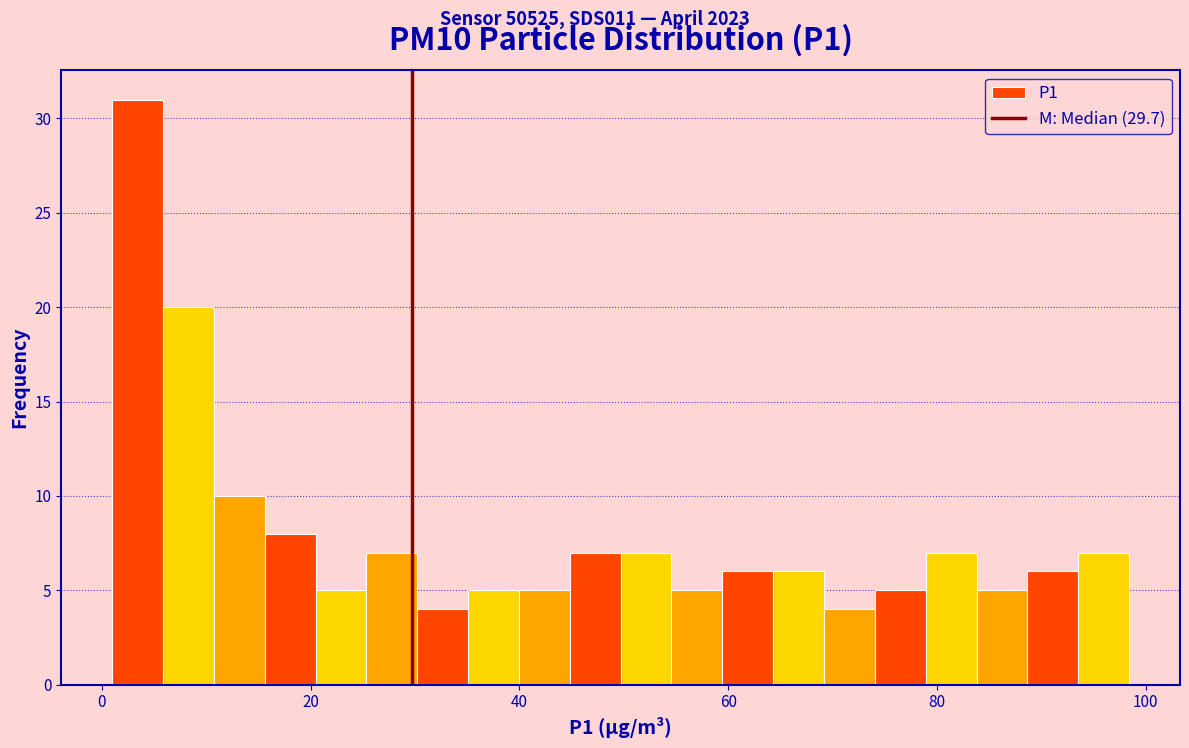

Around what value on the x-axis is the tallest bar? Give the approximate position of its centre, as read against the axis.

4